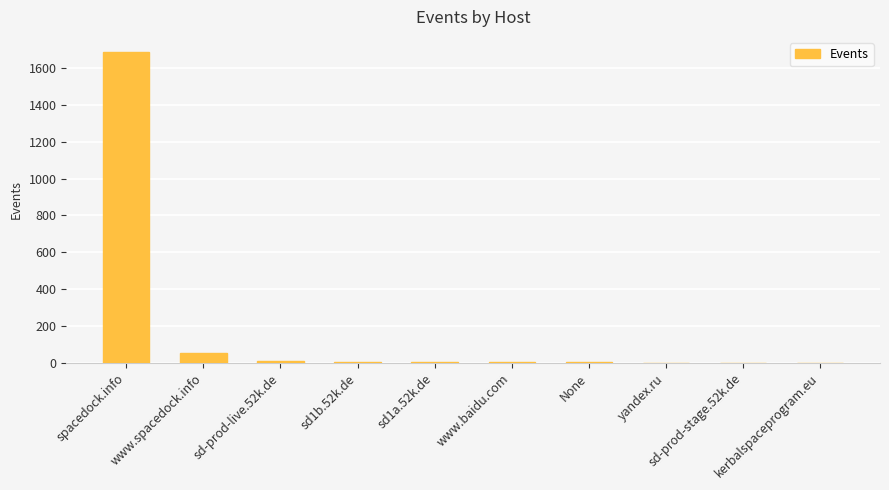

How many data points does each series have?

10